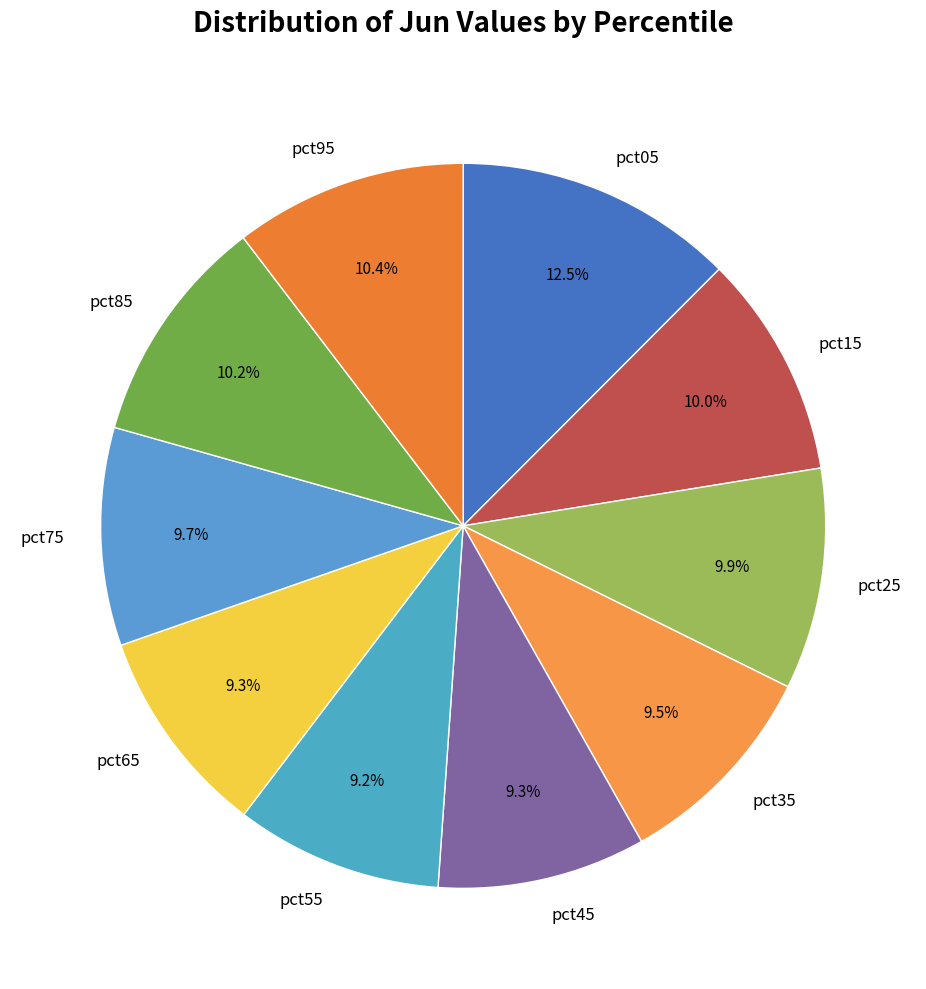

To the nearest percent, what portion does pct85 represent?

10%